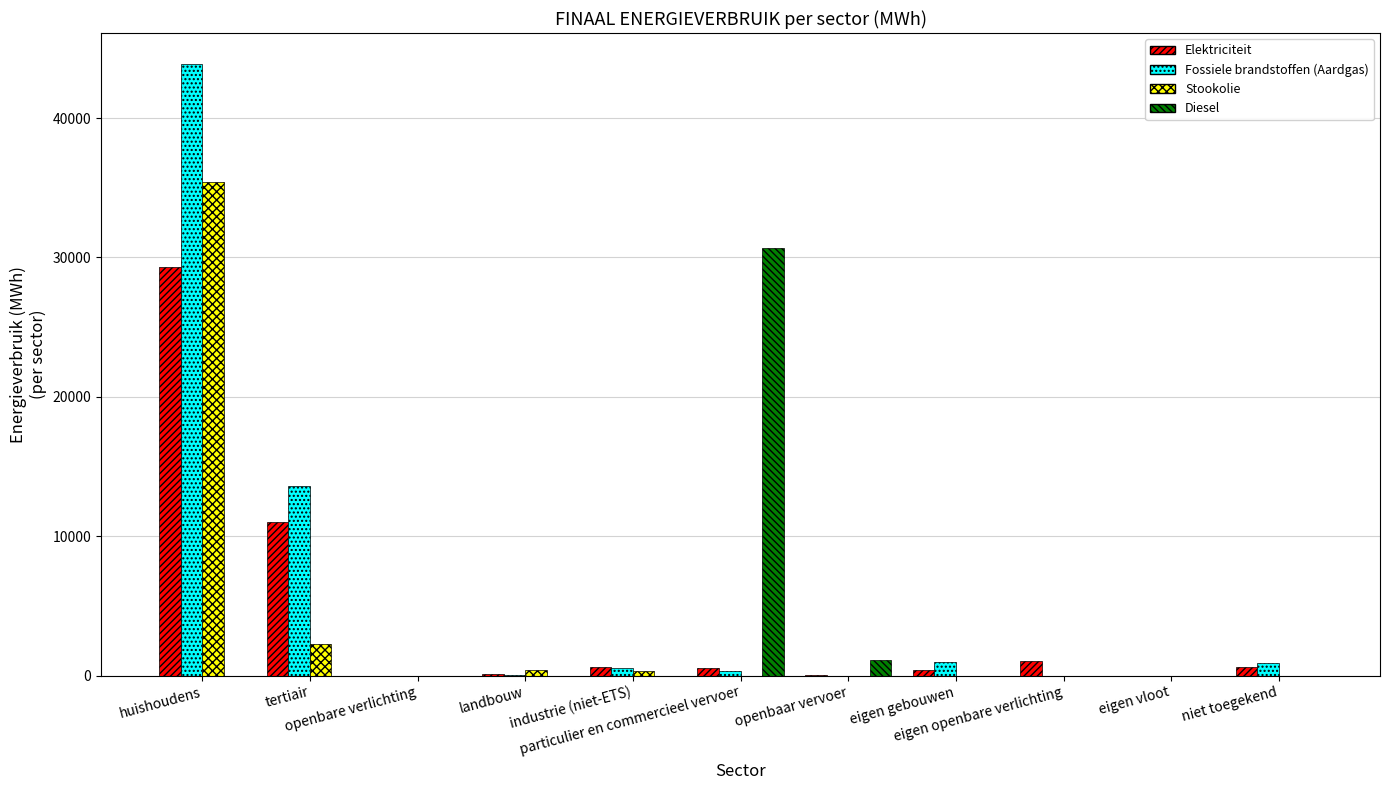

Which series changed the most between huishoudens and openbare verlichting?

Fossiele brandstoffen (Aardgas)